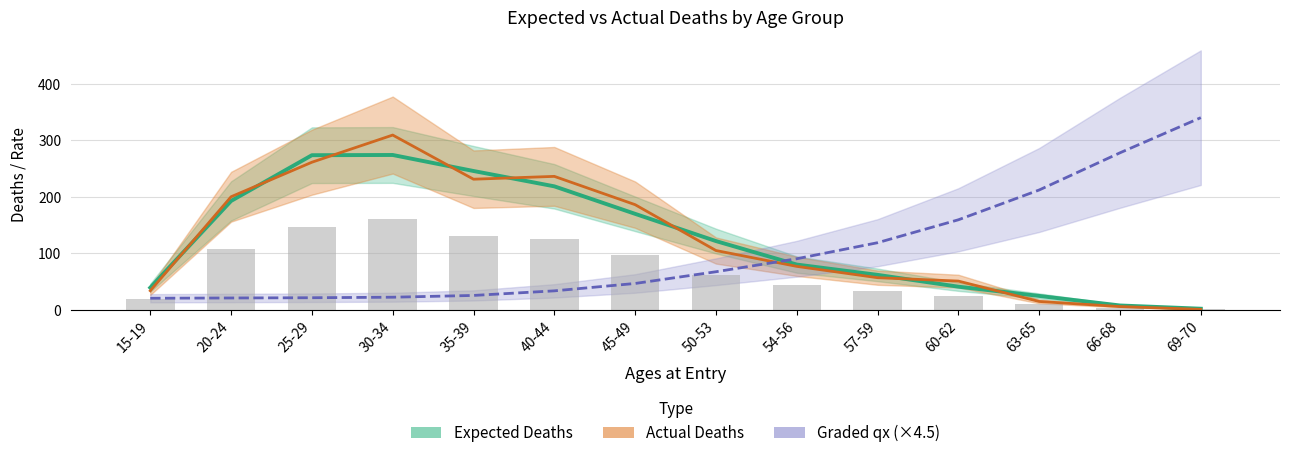

The Expected Deaths series shows 128.0 at 54-56. True or false?

False